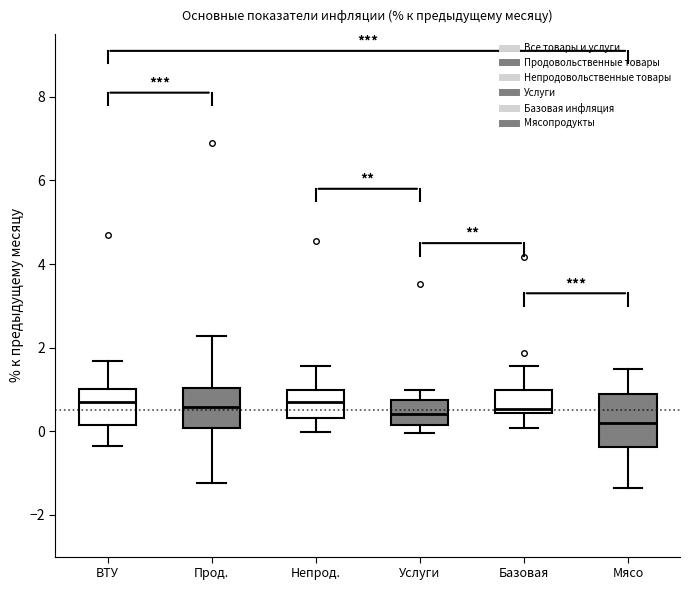

Reading left to right, transcribe this box plot: for each box, give where its median line is, the range the box spans, and where its two whiskers end, as read against the y-axis. The values are not printed on the chart, so give them approximately, as read against the axis.

ВТУ: median 0.8, box 0.2 to 1.0, whiskers -0.4 to 1.6
Прод.: median 0.6, box 0.0 to 1.0, whiskers -1.2 to 2.2
Непрод.: median 0.6, box 0.4 to 1.0, whiskers 0.0 to 1.6
Услуги: median 0.4, box 0.2 to 0.8, whiskers 0.0 to 1.0
Базовая: median 0.6, box 0.4 to 1.0, whiskers 0.0 to 1.6
Мясо: median 0.2, box -0.4 to 0.8, whiskers -1.4 to 1.4